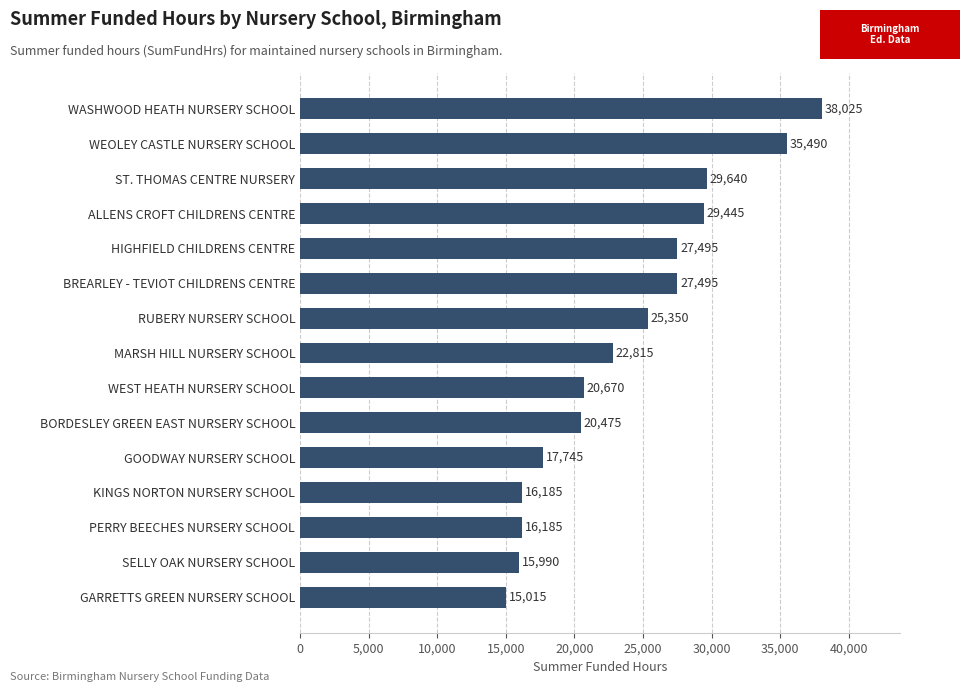

The value at WEOLEY CASTLE NURSERY SCHOOL is 35490. True or false?

True